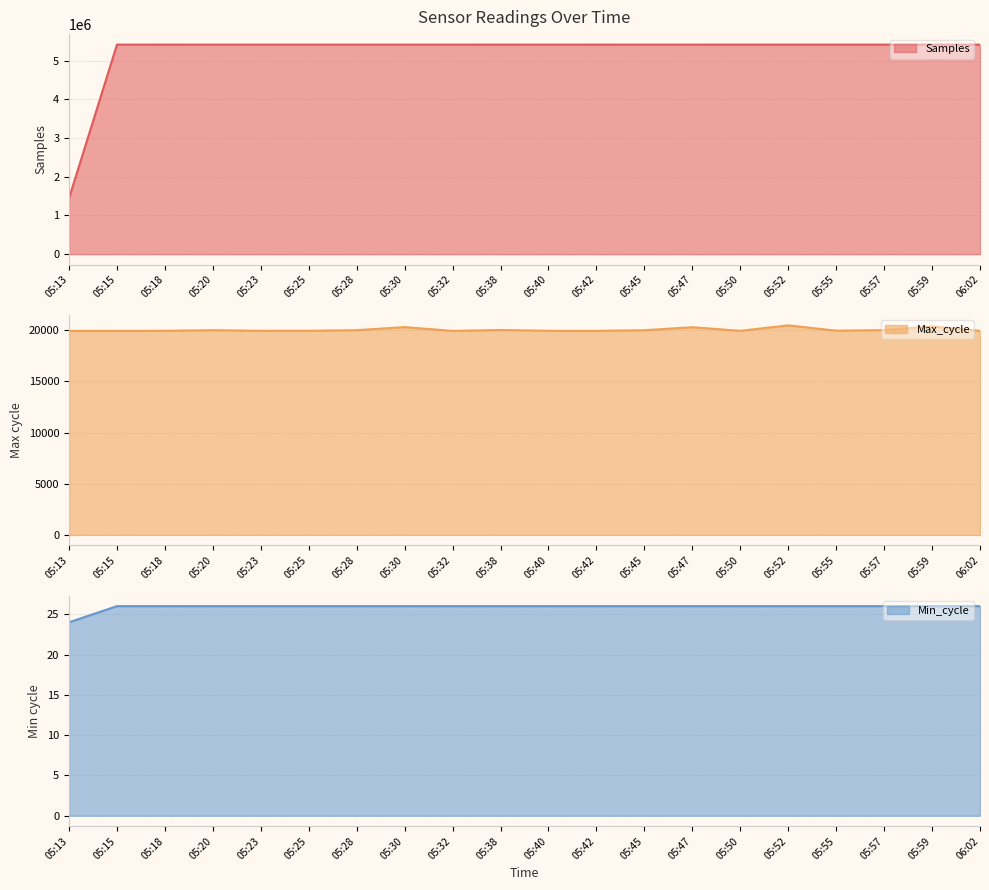

What is the sum of all Min_cycle values?

518